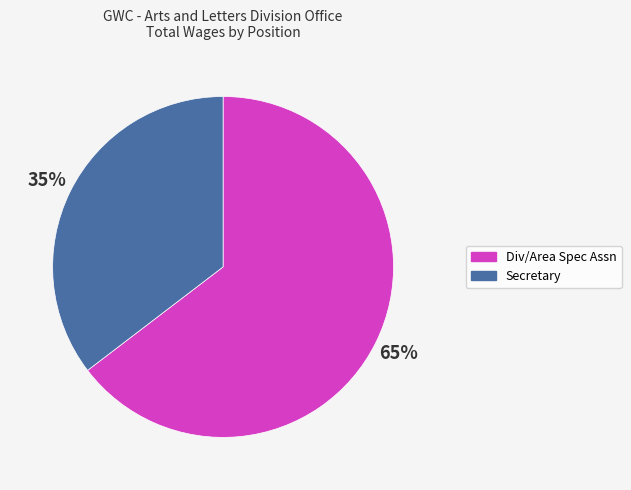

What is the largest slice in the pie chart?

Div/Area Spec Assn